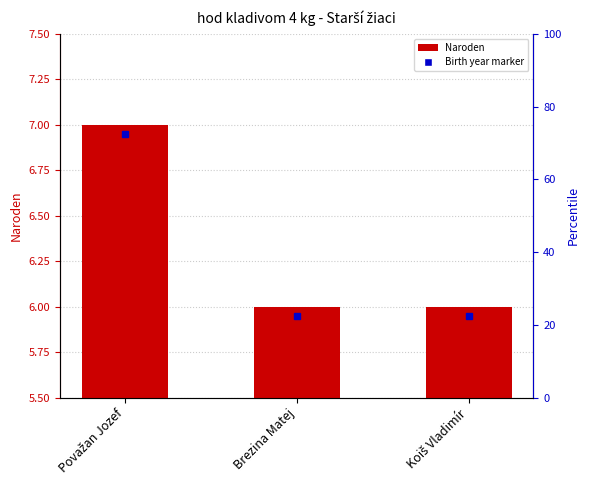

What is the sum of all values?

19